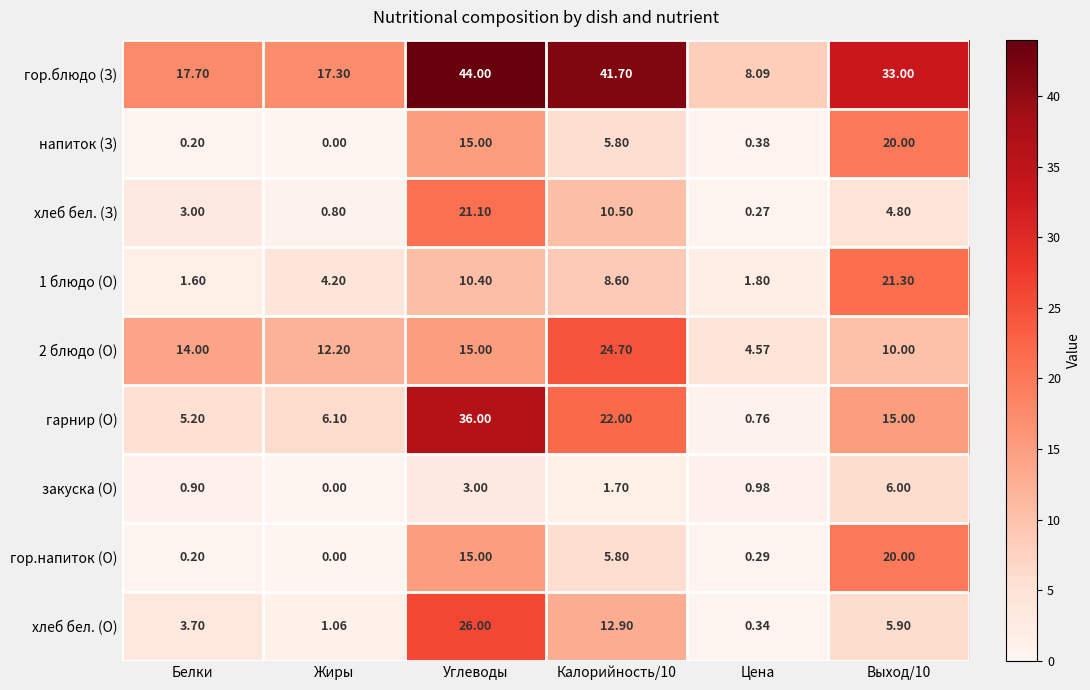

Which label corresponds to the smallest value in the chart?

Жиры